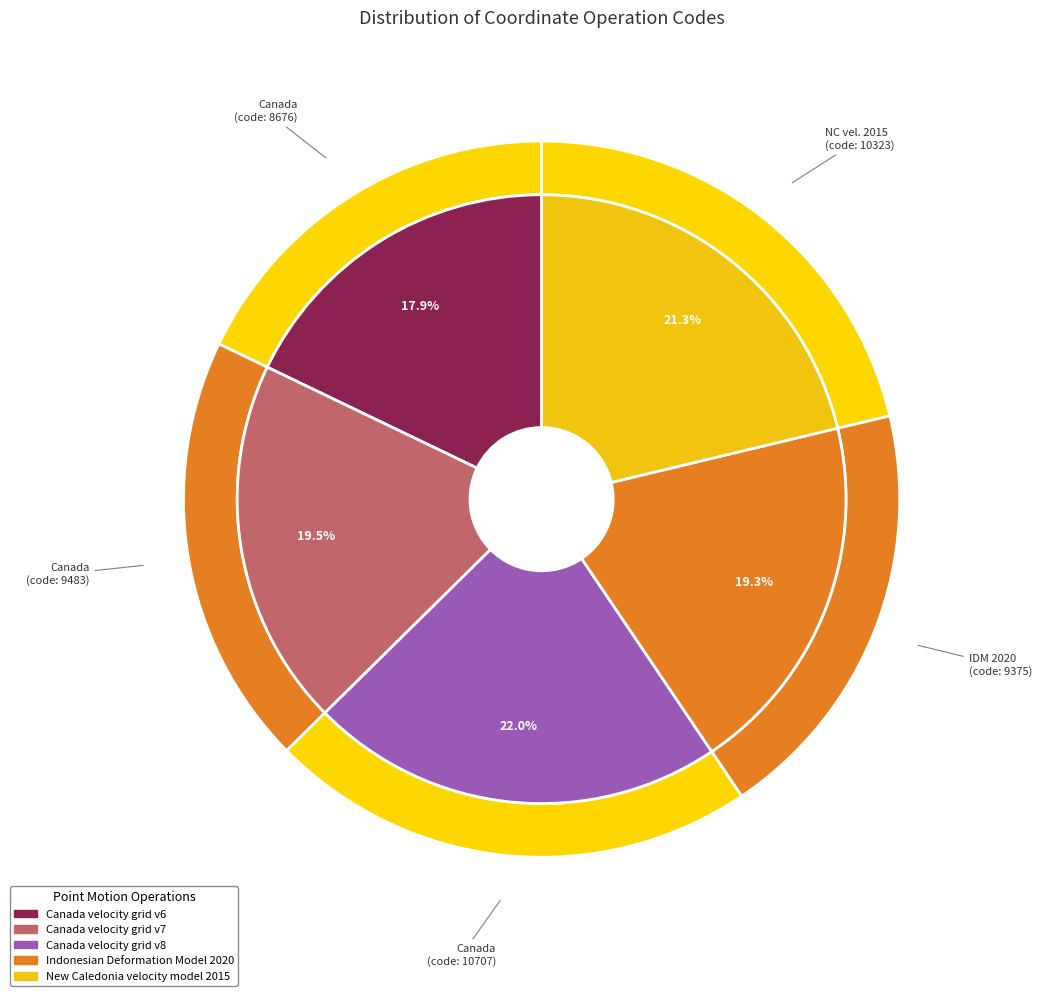

The Indonesian Deformation Model 2020 slice represents 19% of the pie. True or false?

True